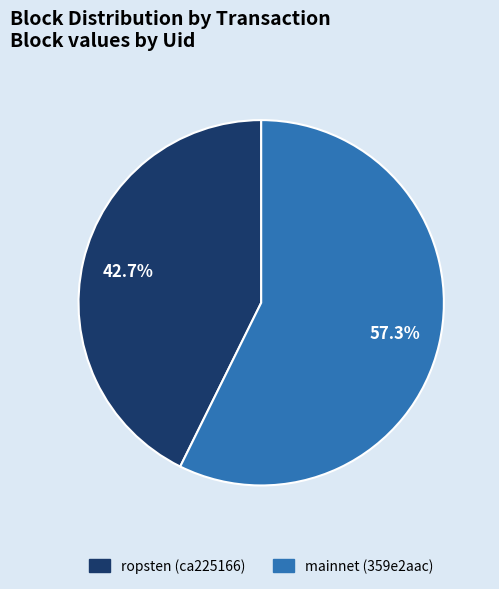

Is there a majority slice in this chart?

Yes